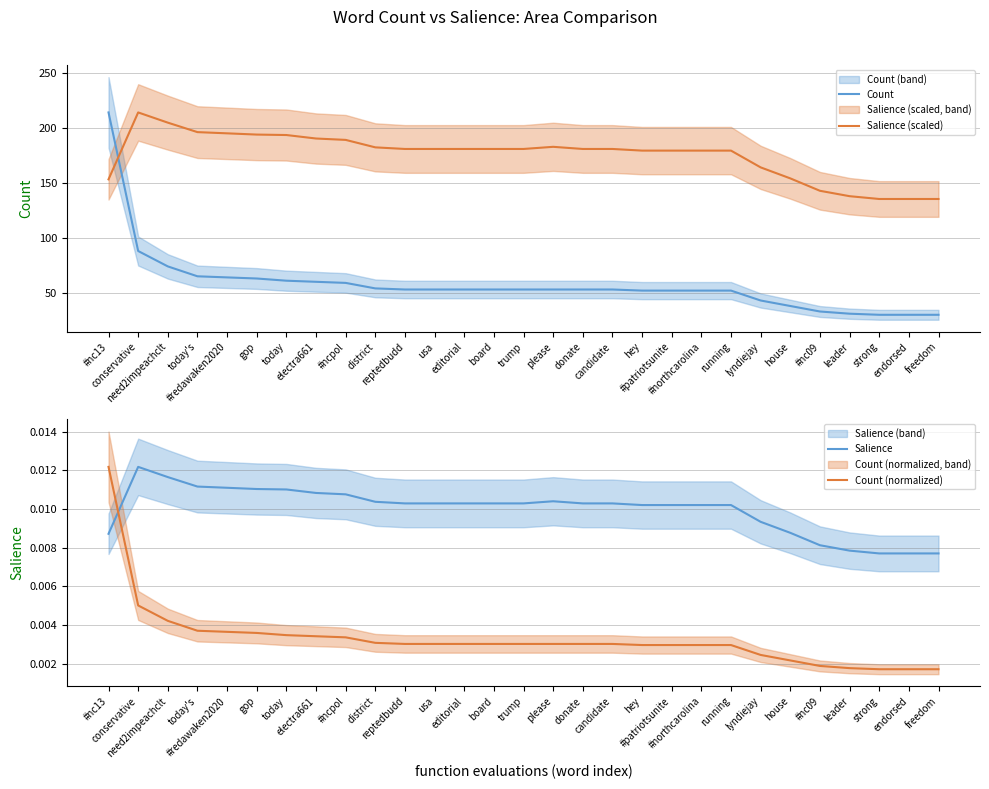

List the labels in order of Salience (scaled) value, largest first.

conservative, need2impeachclt, today's, #redawaken2020, gop, today, electra661, #ncpol, please, district, reptedbudd, usa, editorial, board, trump, donate, candidate, hey, #patriotsunite, #northcarolina, running, lyndiejay, house, #nc13, #nc09, leader, strong, endorsed, freedom